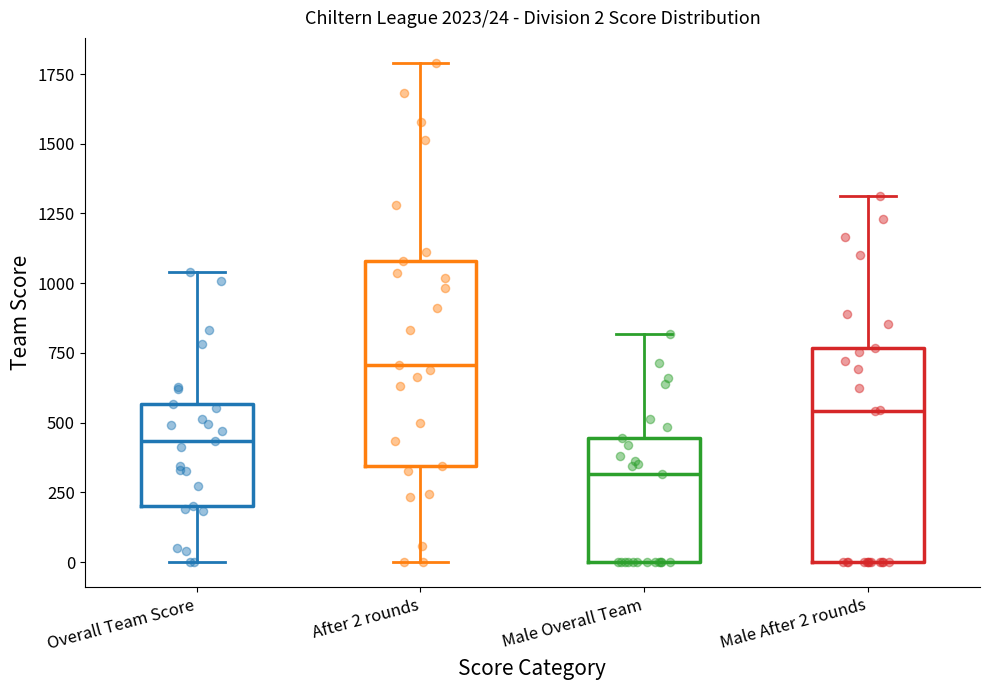

Which box has the lowest median line?

Male Overall Team